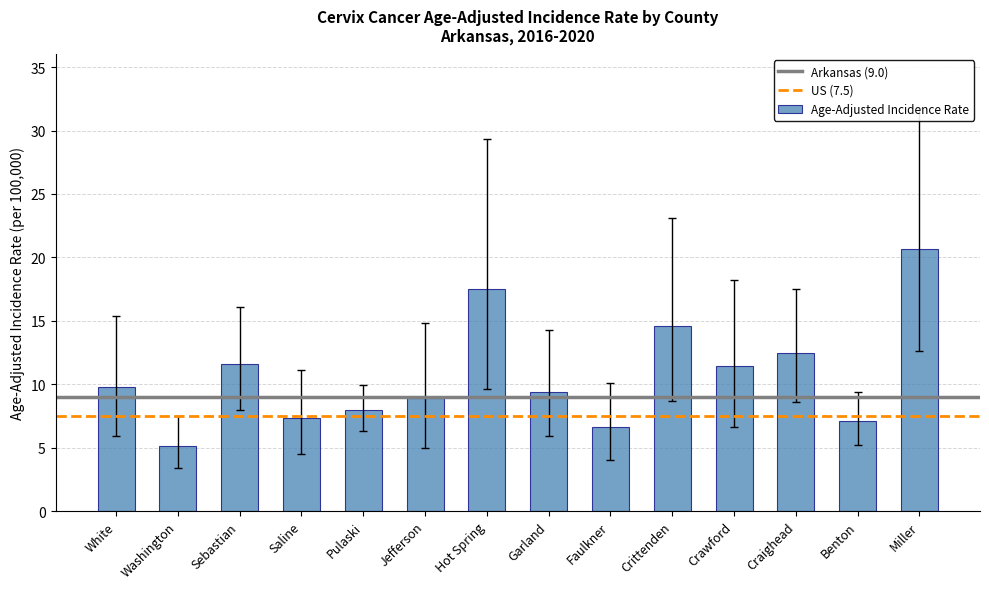

Is it true that the value at Sebastian is 11.6?

True